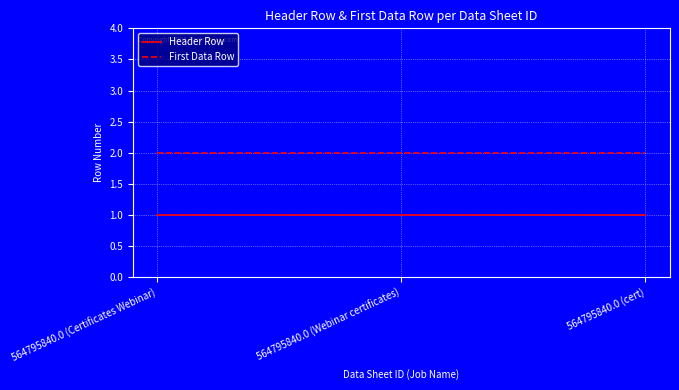

Reading left to right, extract all data points from this chart.

Header Row: 1	1	1
First Data Row: 2	2	2